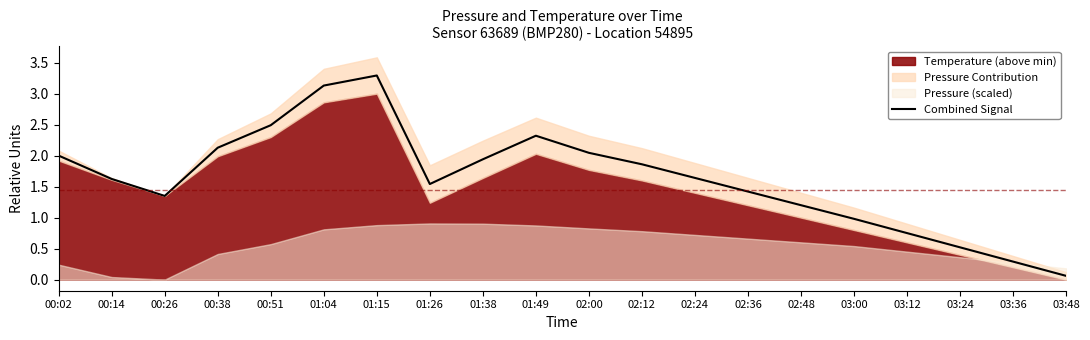

What is the label of the 16th point from the left?

03:00